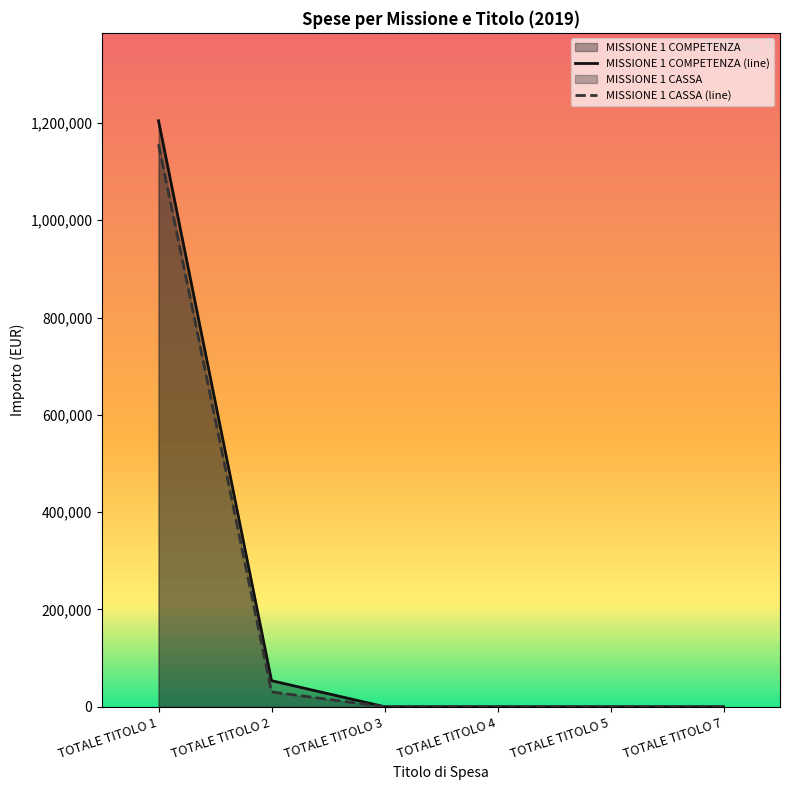

Rank the series by their average value, from lowest to highest.

MISSIONE 1 CASSA (line), MISSIONE 1 COMPETENZA (line)